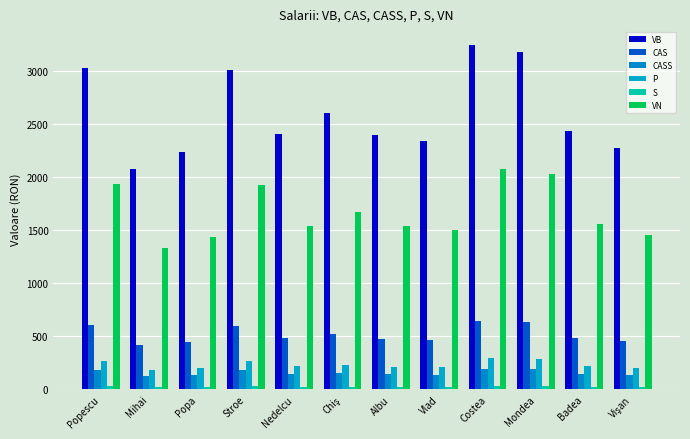

How many bars are there in each group?

6